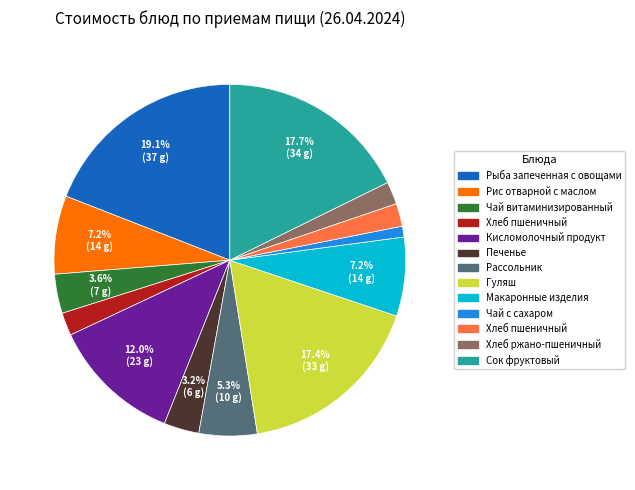

Is there any slice that represents more than half of the pie?

No